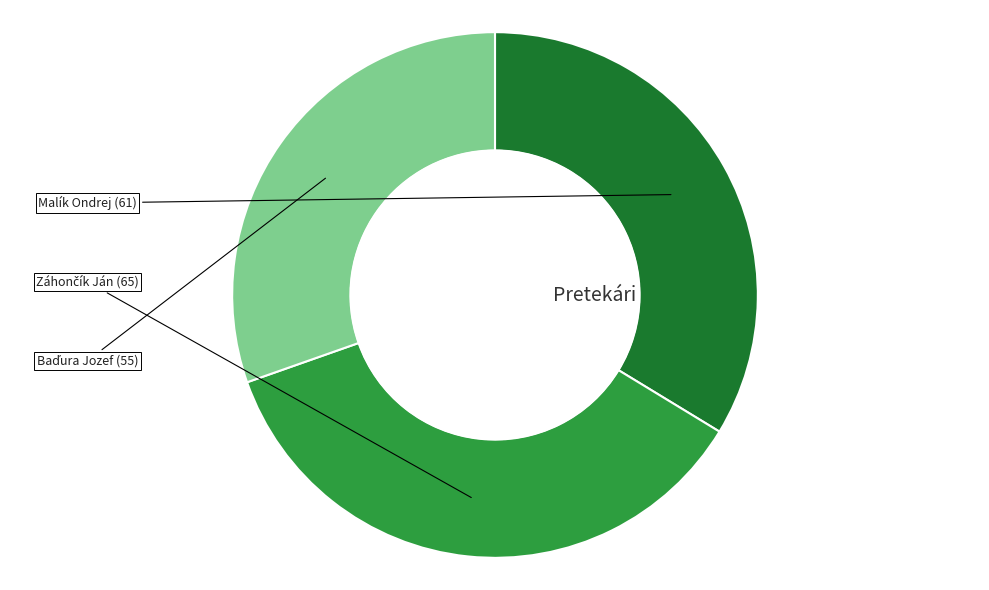

Count the number of slices in the pie.

3